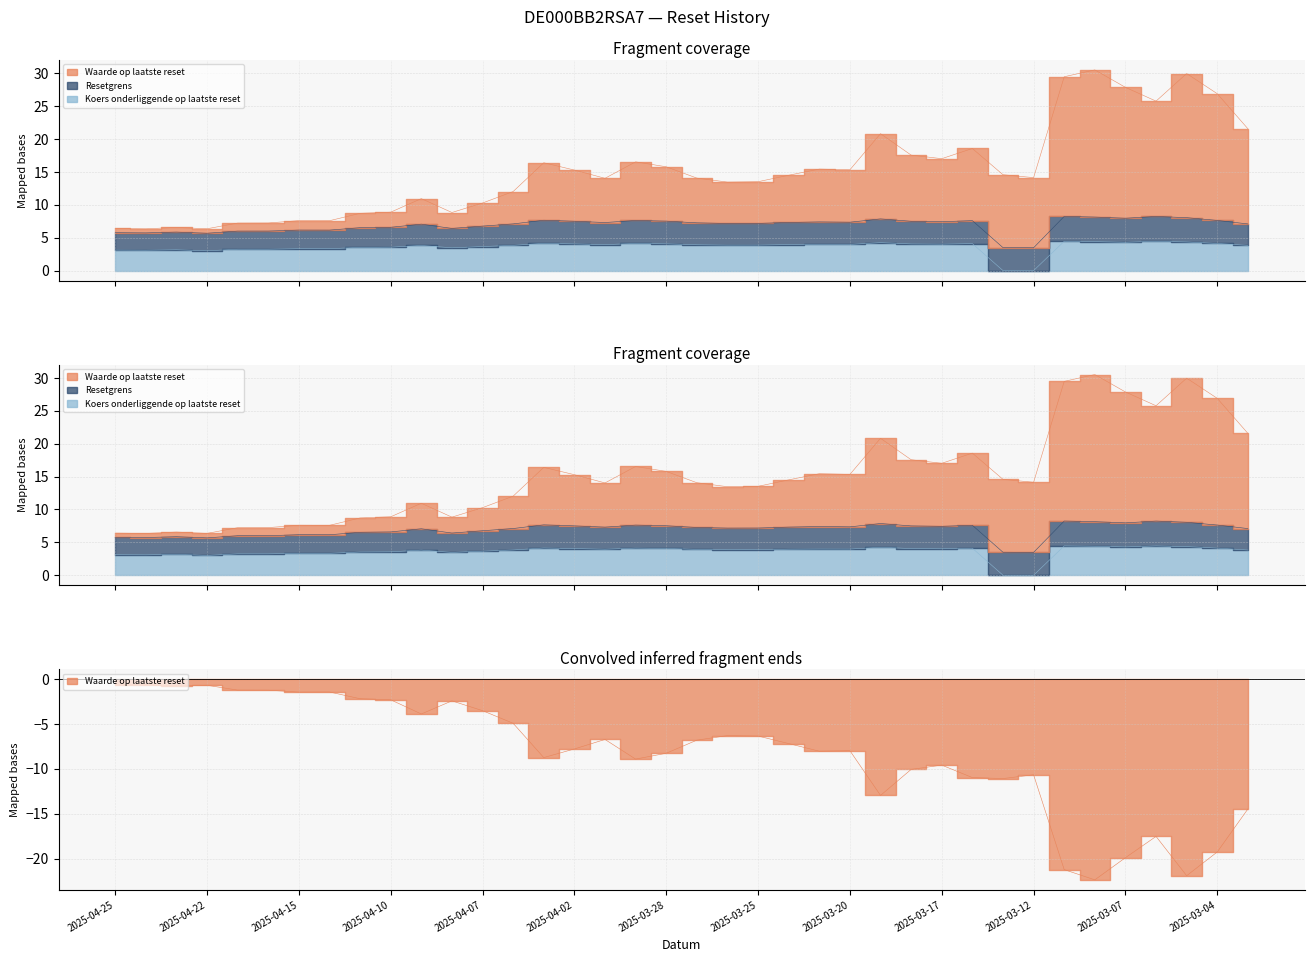

At which label is Waarde op laatste reset closest to -11?

2025-03-14